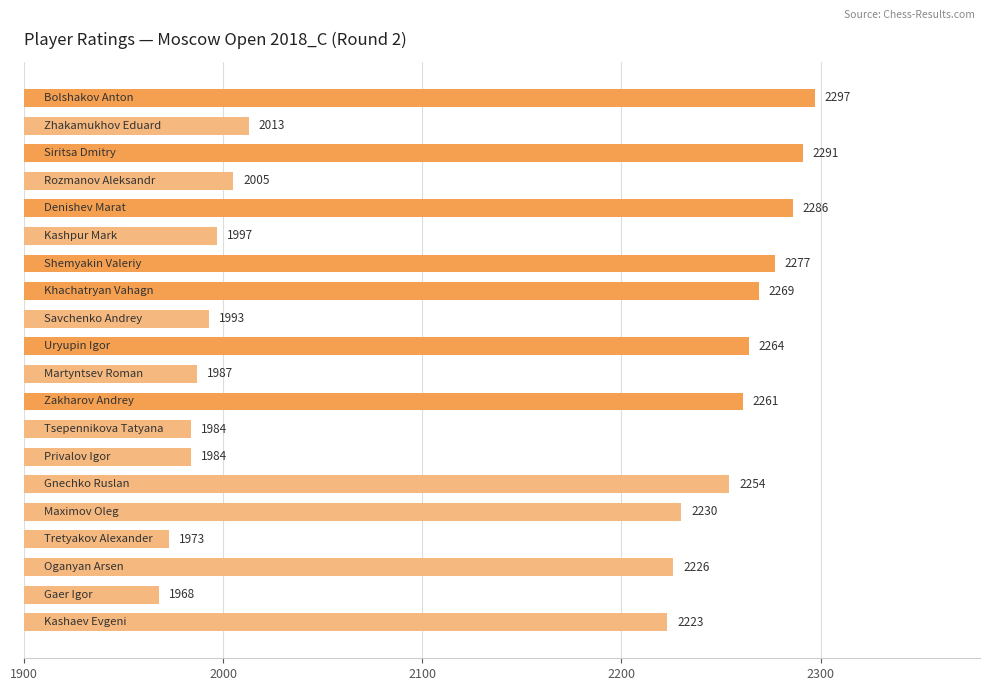

What is the minimum value shown in the chart?

1968